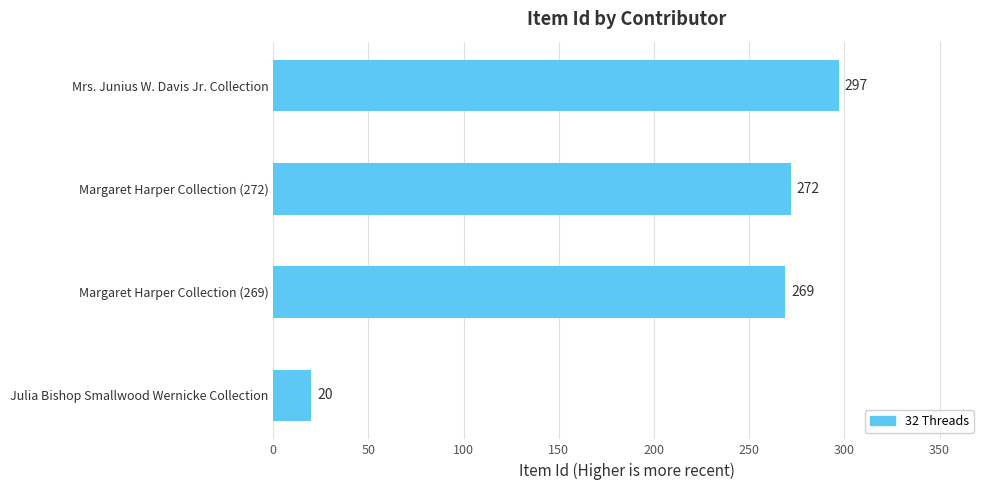

Rank the categories by value from highest to lowest.

Mrs. Junius W. Davis Jr. Collection, Margaret Harper Collection (272), Margaret Harper Collection (269), Julia Bishop Smallwood Wernicke Collection